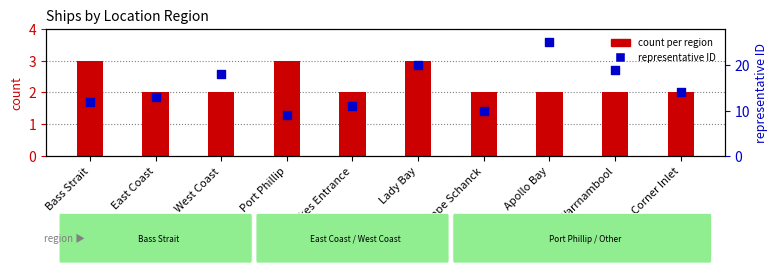

At how many categories does at least one series exceed 11?

7